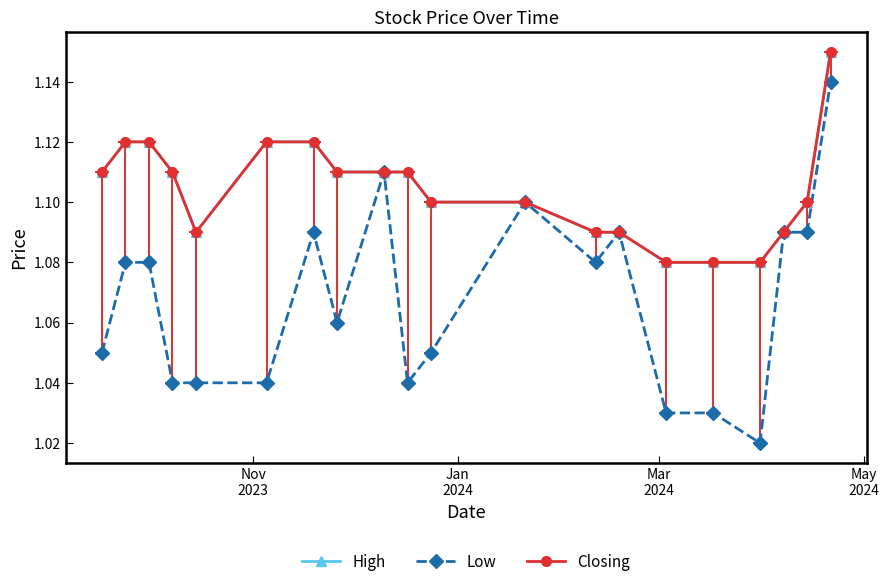

What is the greatest value displayed?

1.1